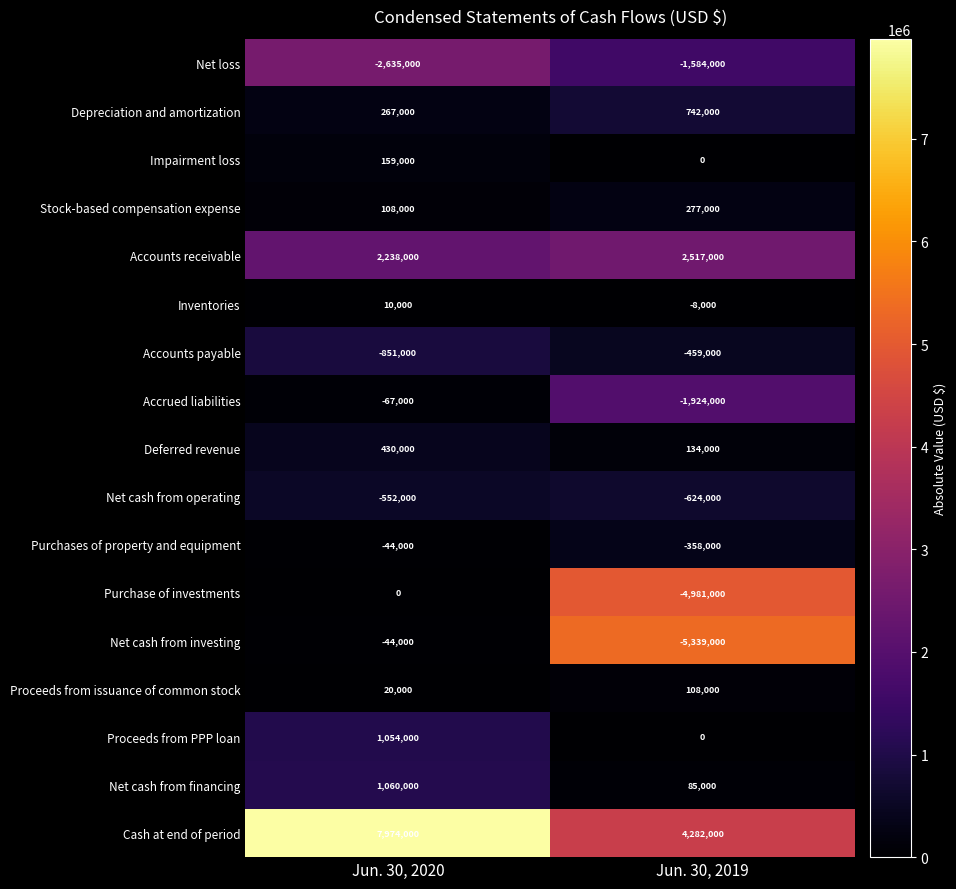

The value of Proceeds from issuance of common stock at Jun. 30, 2019 is 108000. True or false?

True